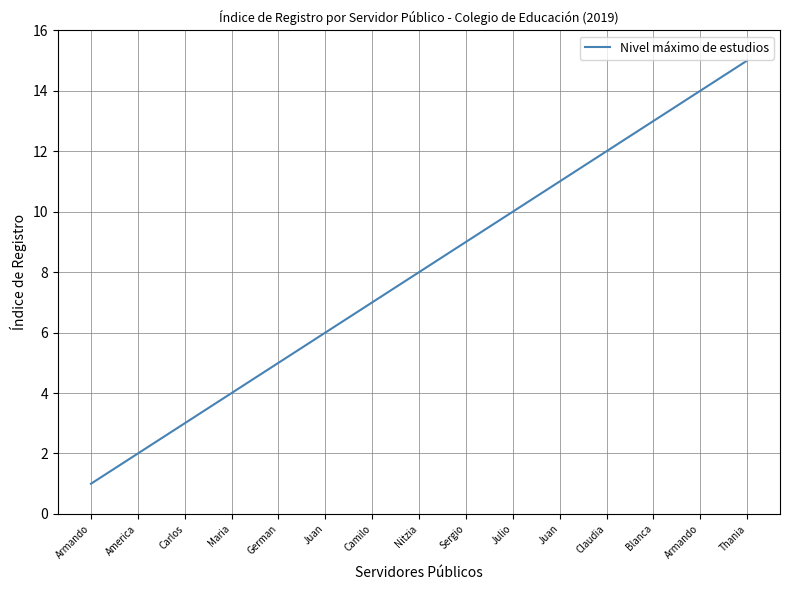

What is the value of the 8th point from the left?

8